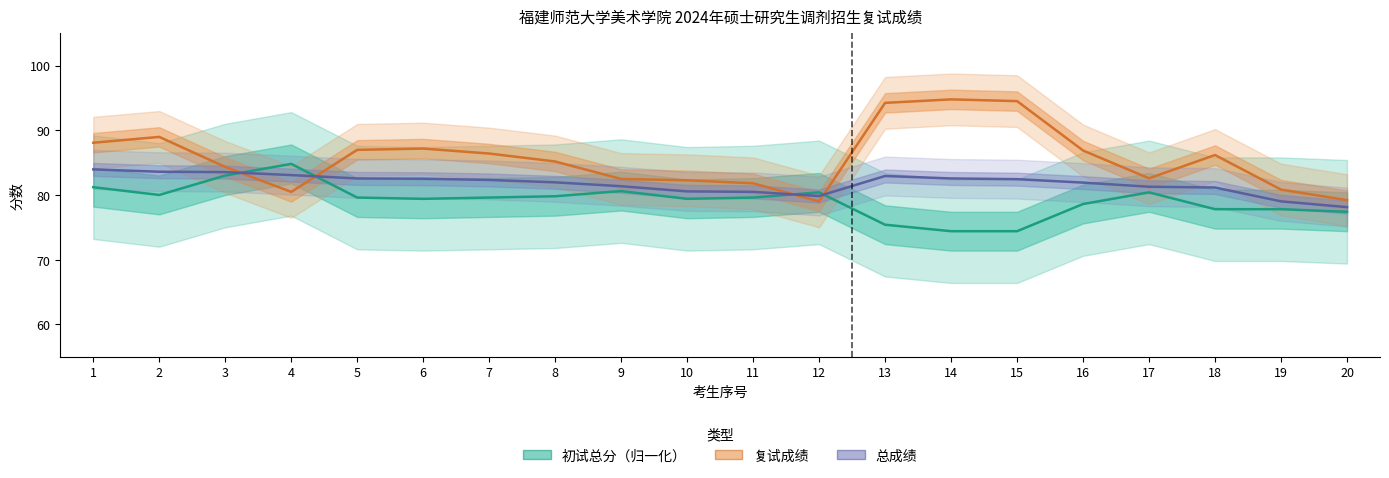

Which series has the widest spread of values?

复试成绩